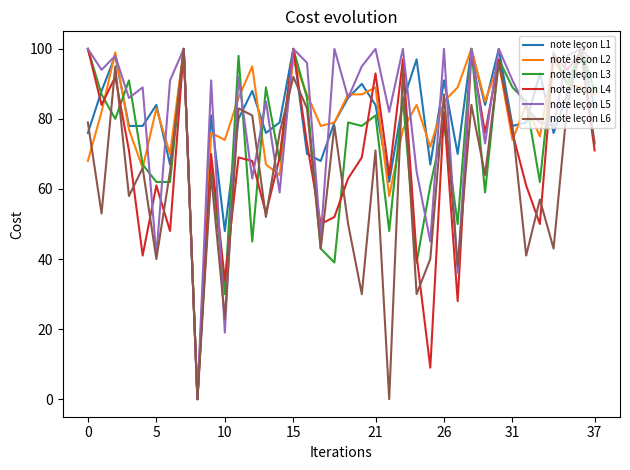

What is the average value of the note leçon L1 series?

80